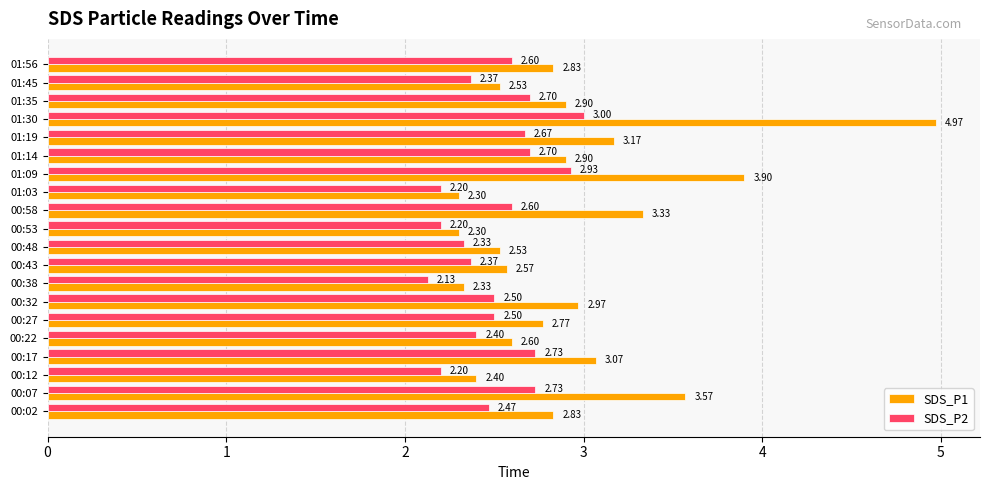

At how many categories does at least one series exceed 3?

6